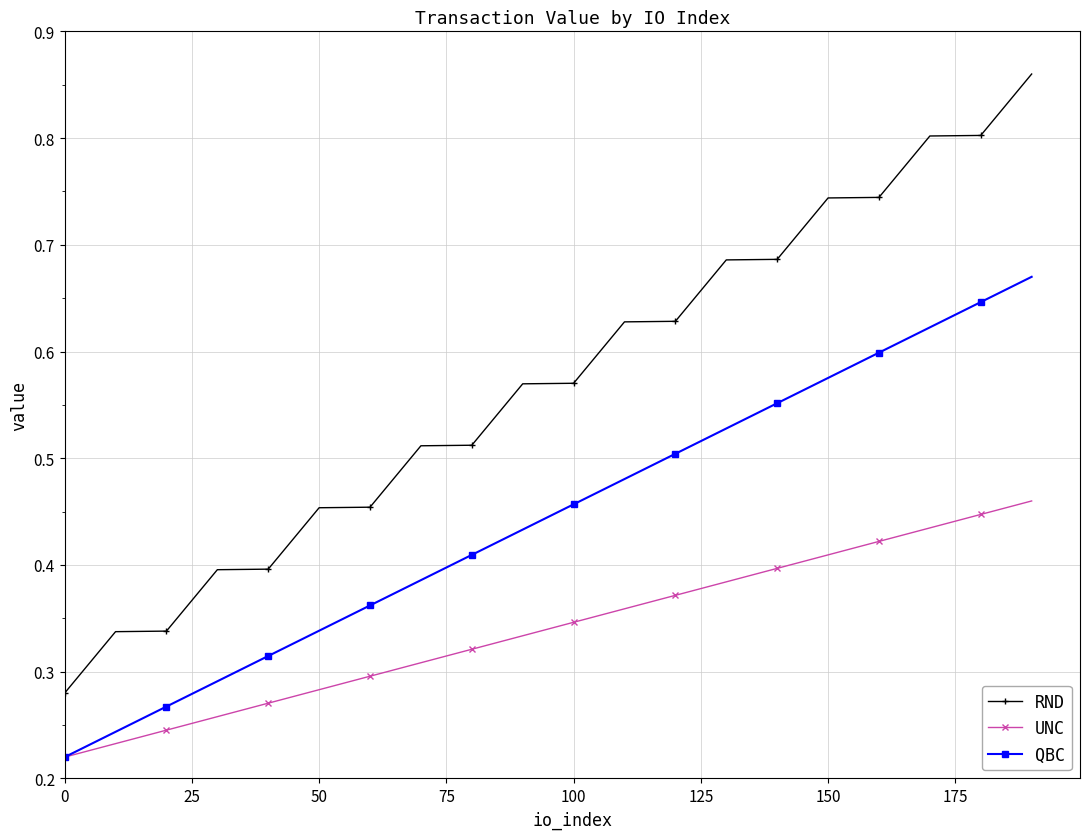

How many lines are shown in the chart?

3